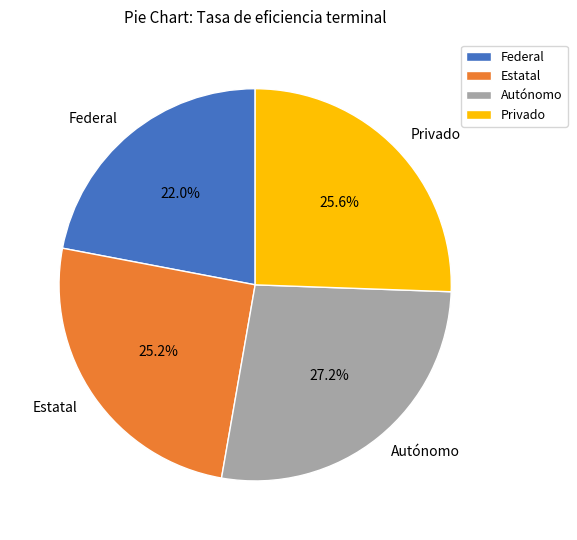

Which slice is the smallest?

Federal